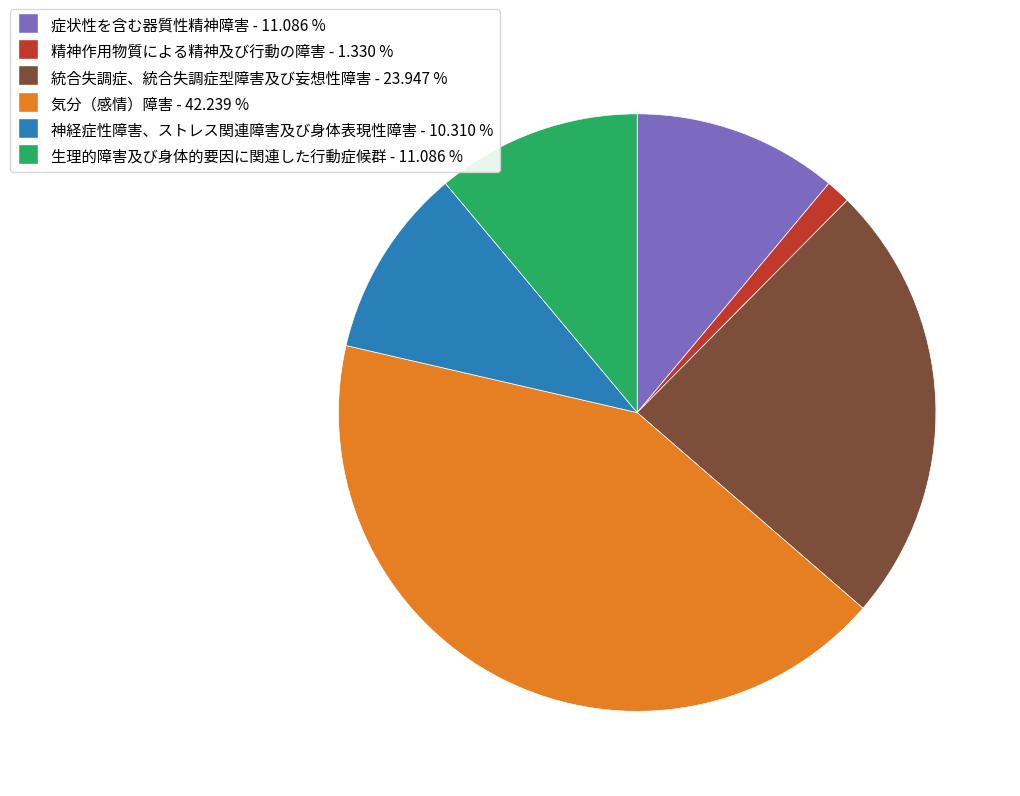

Which category has the smallest portion of the pie?

精神作用物質による精神及び行動の障害